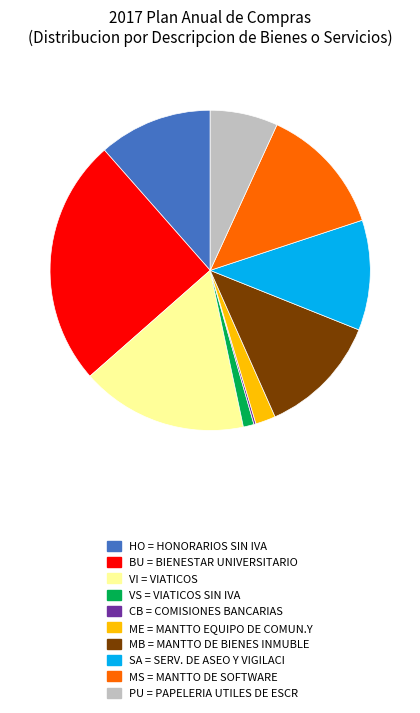

Does any single category account for the majority?

No